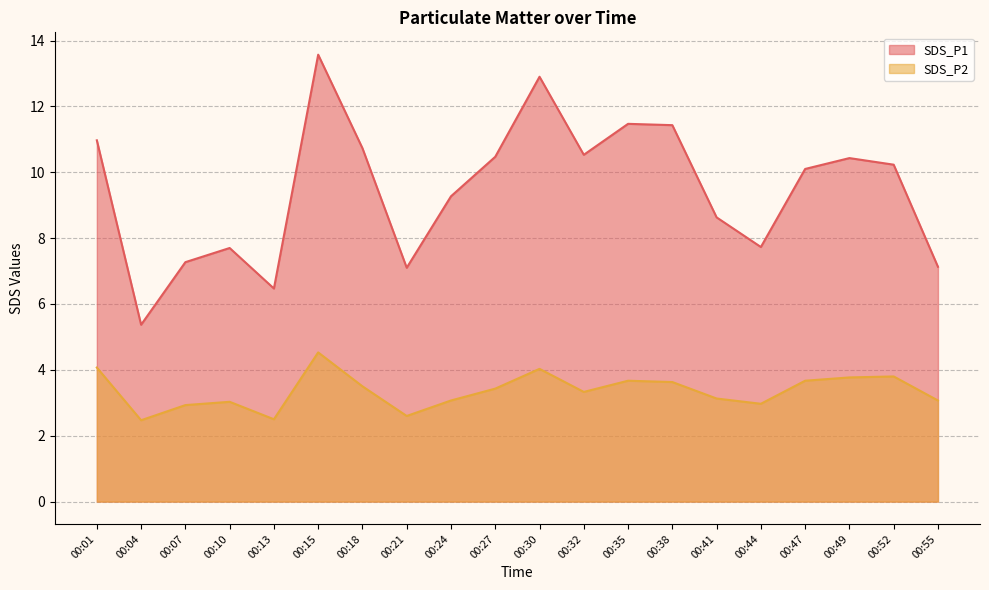

List the labels in order of SDS_P2 value, smallest first.

00:04, 00:13, 00:21, 00:07, 00:44, 00:10, 00:24, 00:55, 00:41, 00:32, 00:27, 00:18, 00:38, 00:35, 00:47, 00:49, 00:52, 00:30, 00:01, 00:15